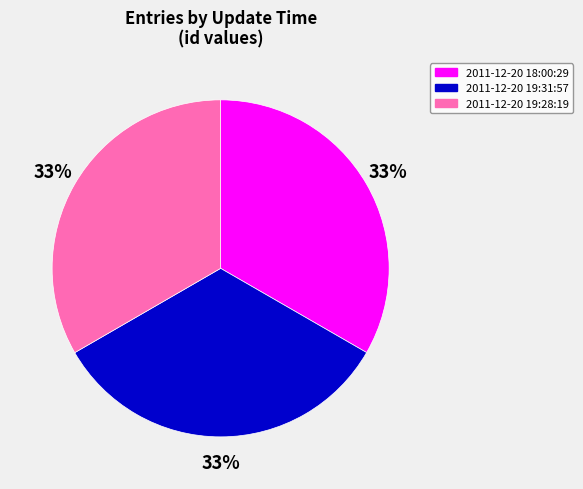

Does 2011-12-20 19:28:19 represent more than half of the total?

No